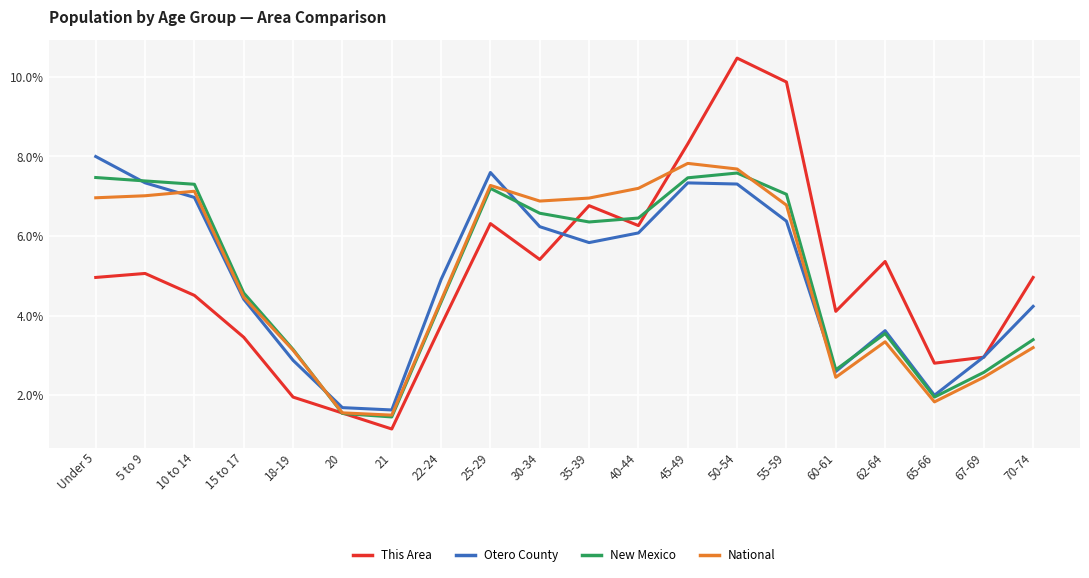

Which category has the highest value across all series?

50-54